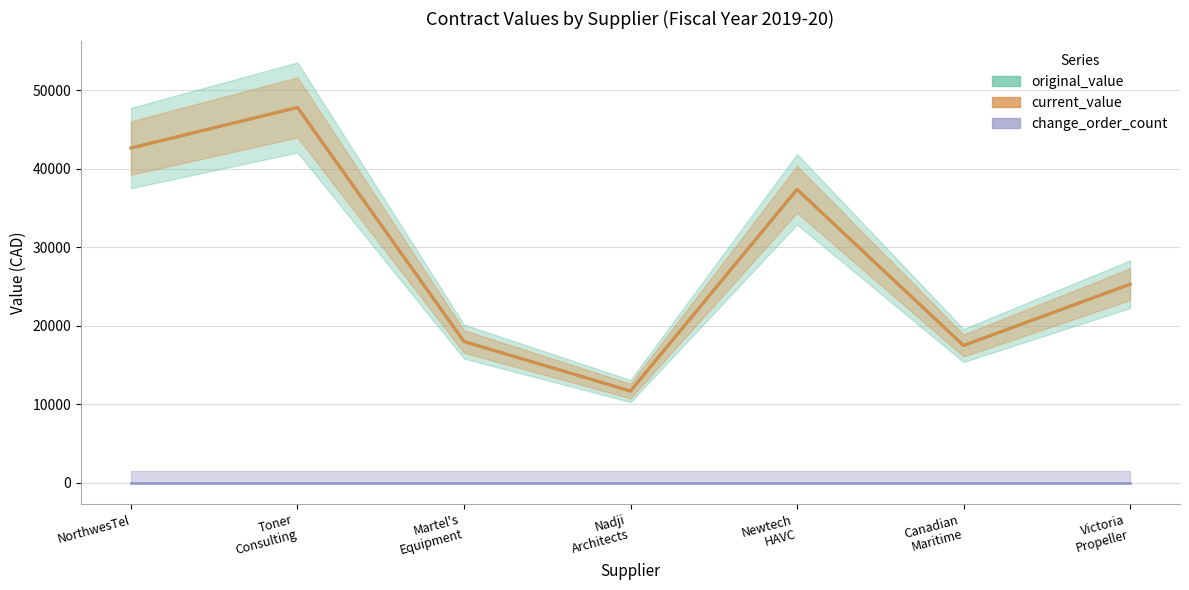

What position from the left is Canadian
Maritime?

6